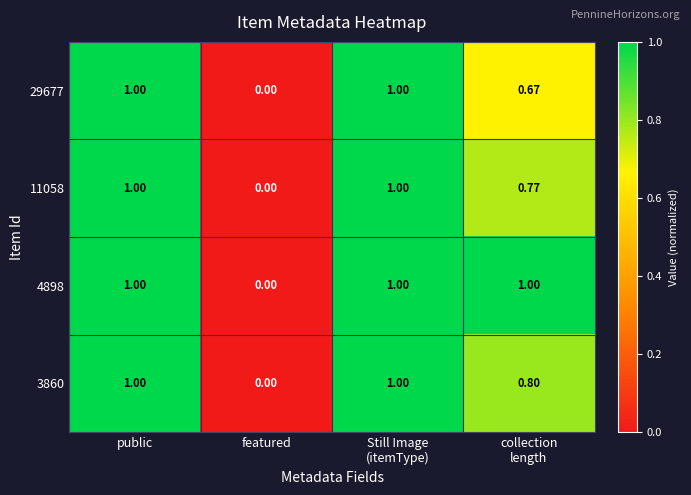

Which series changed the most between public and collection
length?

29677